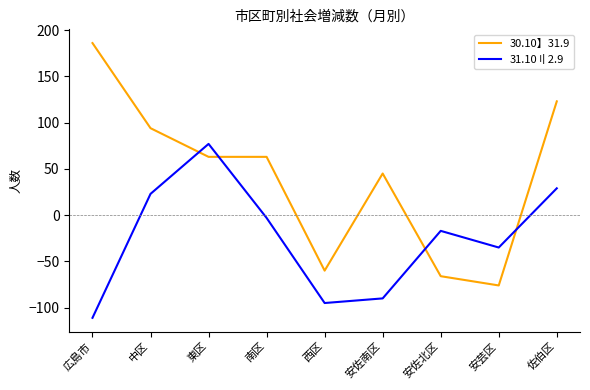

At 安佐北区, list the series in order from largest to smallest.

31.10〢2.9, 30.10】31.9